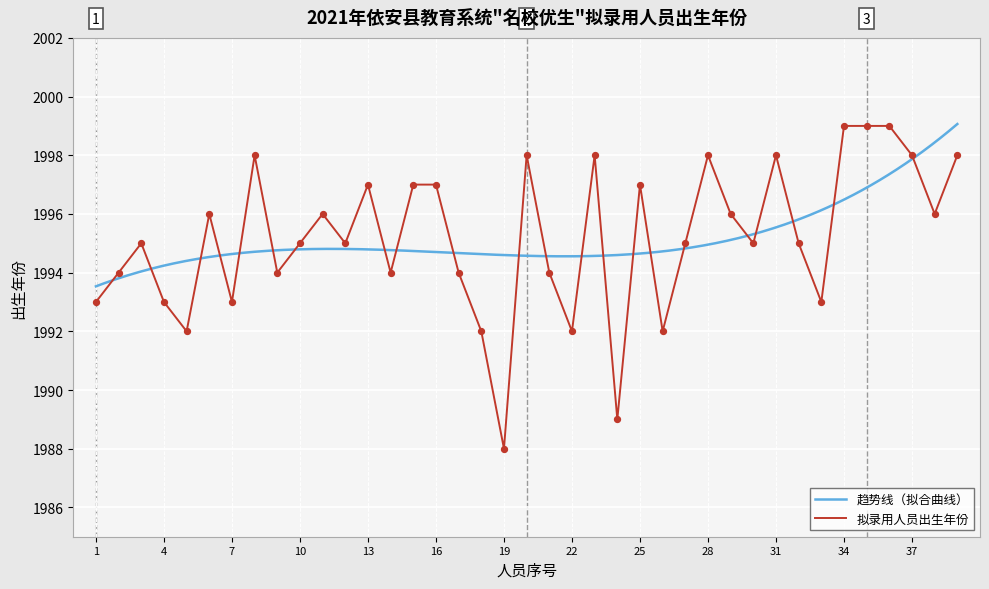

The 拟录用人员出生年份 series shows 1993 at 1. True or false?

True